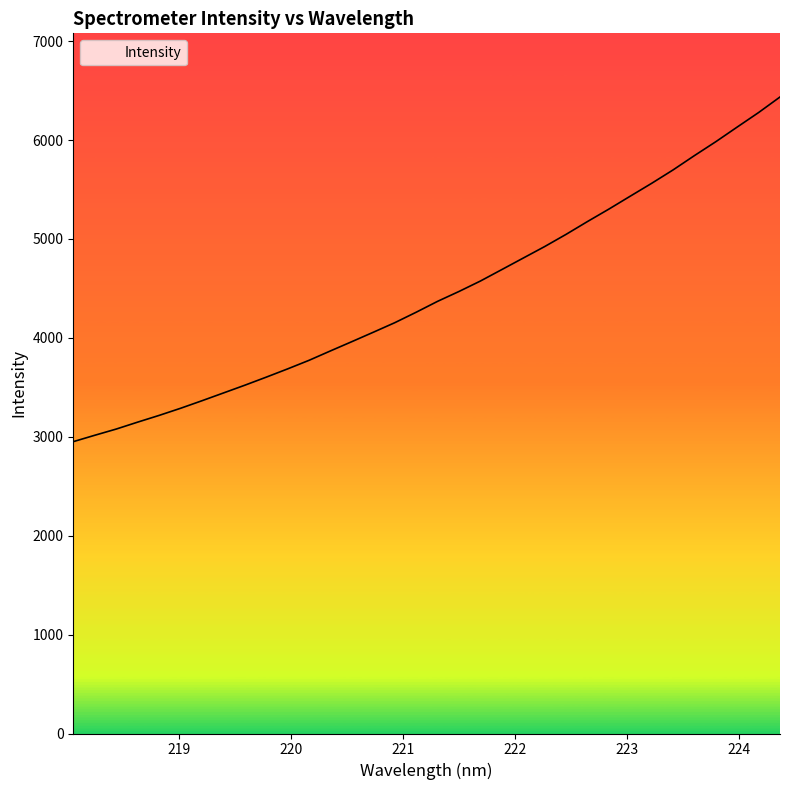

What is the smallest value displayed?

2950.6